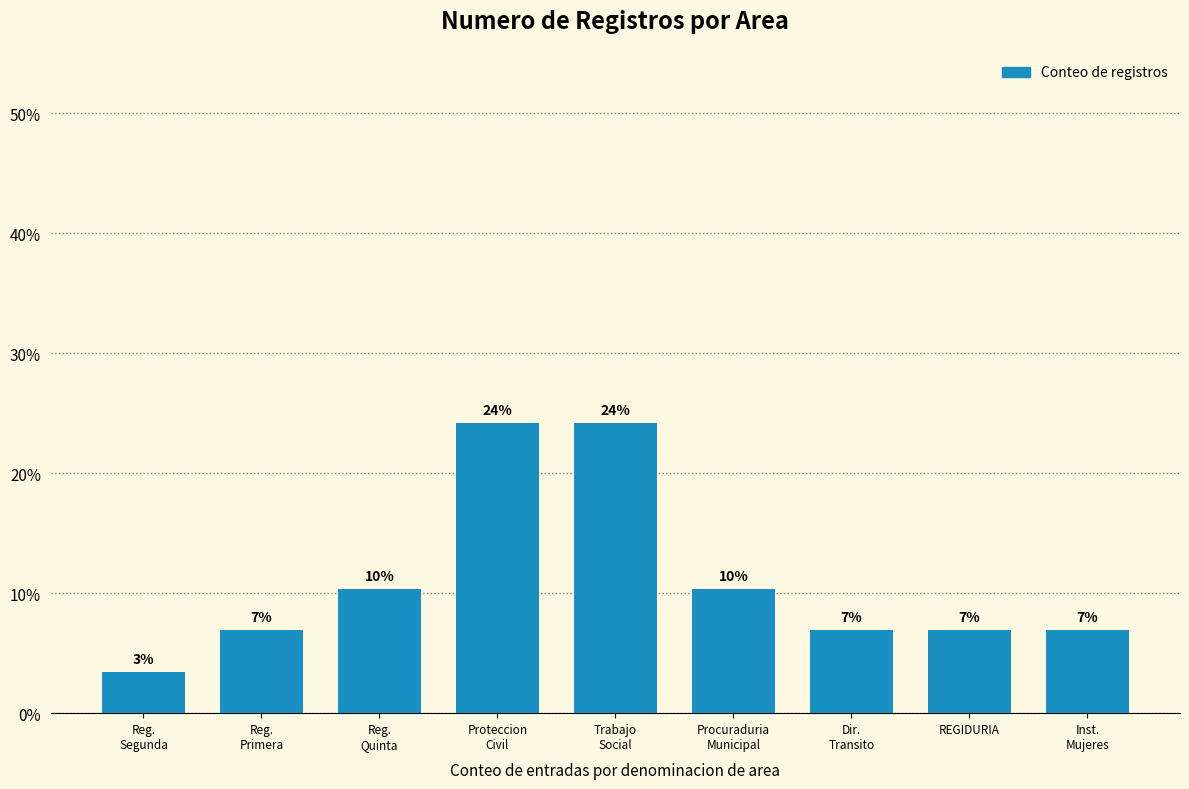

Reading left to right, extract all data points from this chart.

3.4	6.9	10.3	24.1	24.1	10.3	6.9	6.9	6.9